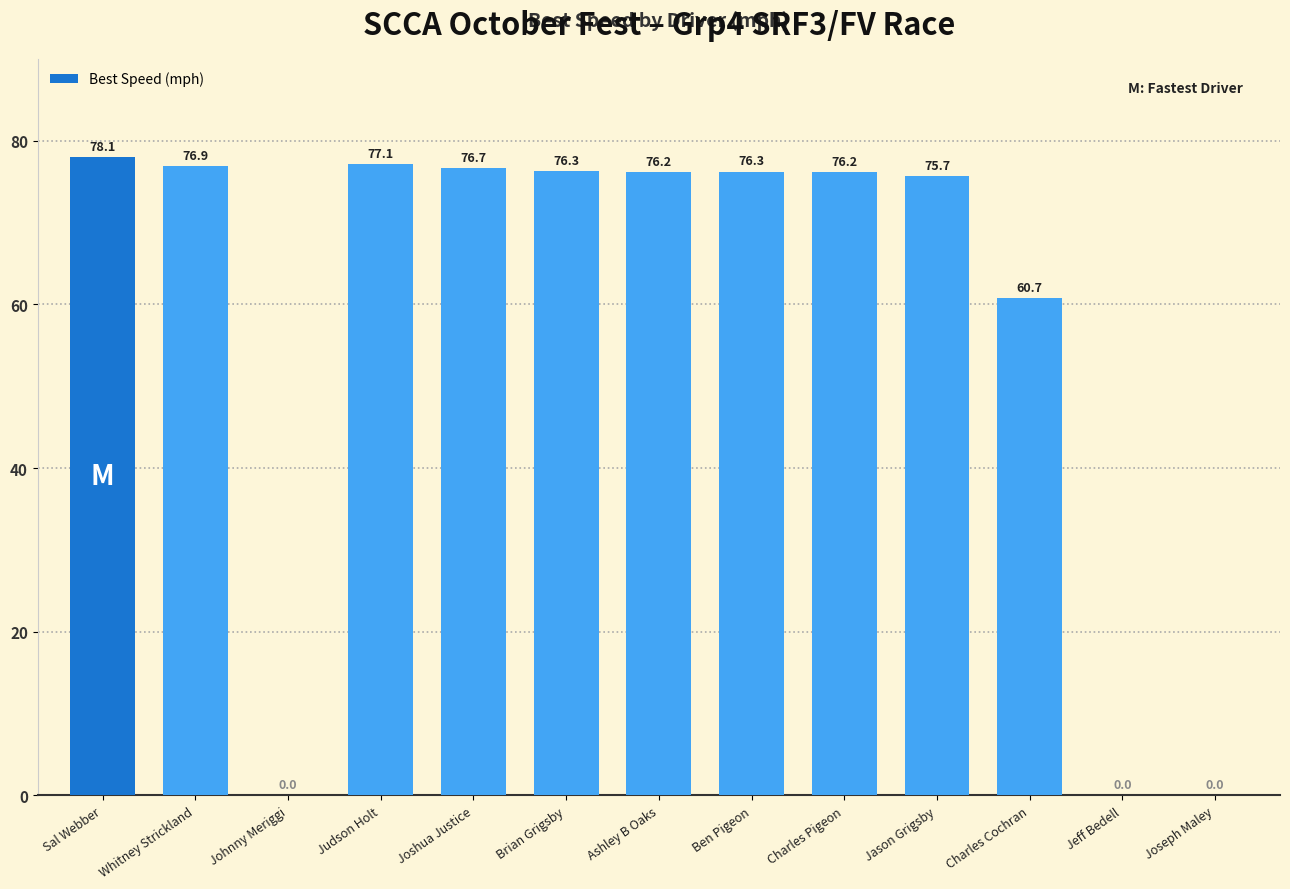

What is the maximum value shown in the chart?

78.1